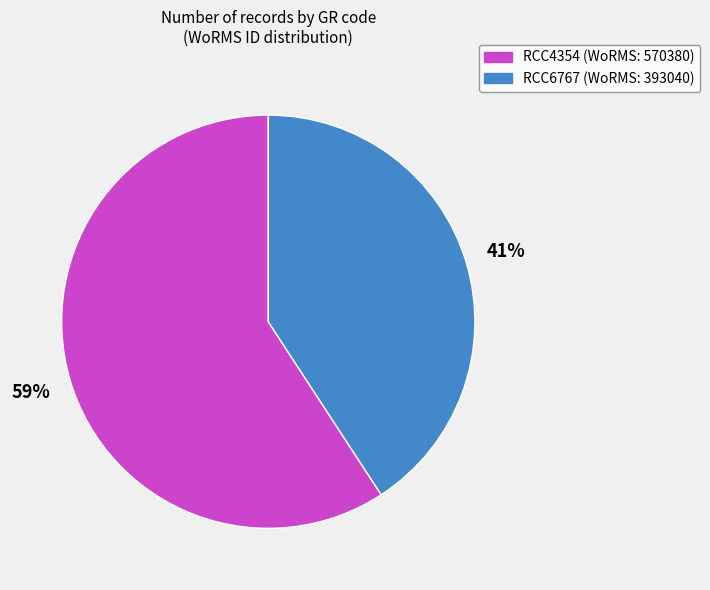

To the nearest percent, what portion does RCC4354 represent?

59%